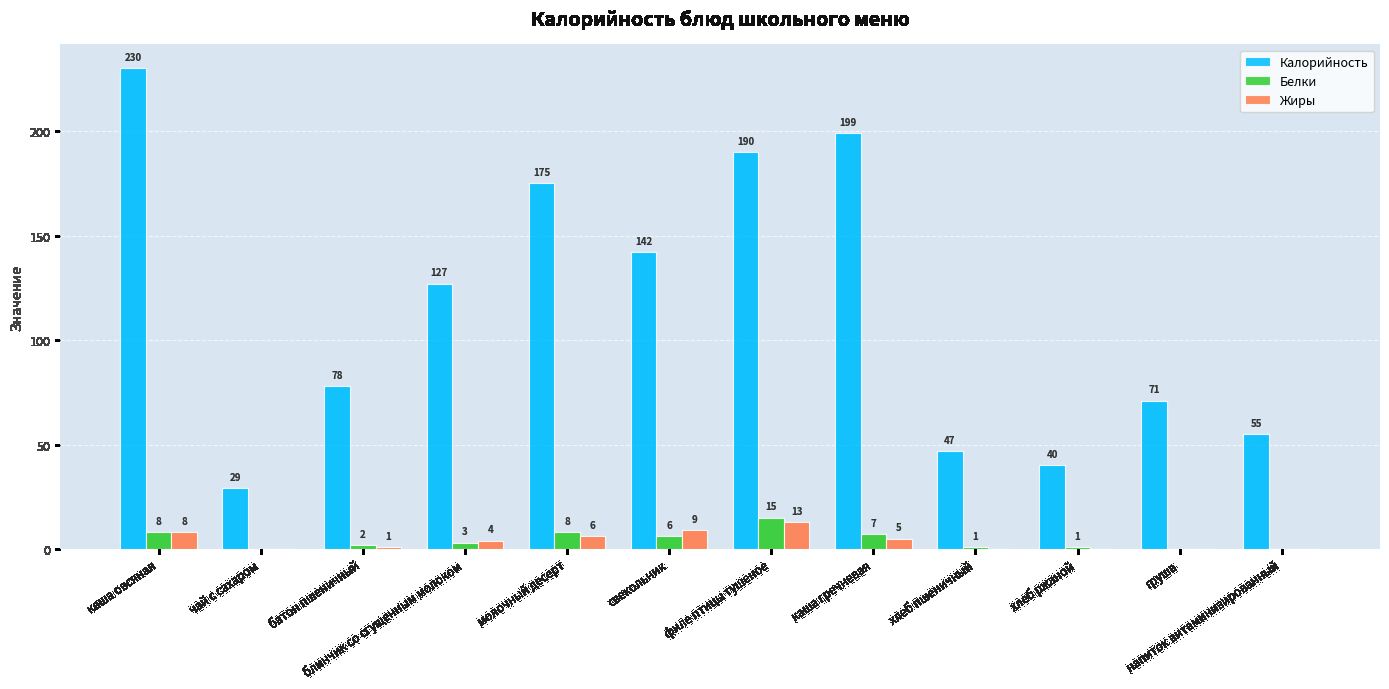

What are all the series names shown in the legend?

Калорийность, Белки, Жиры